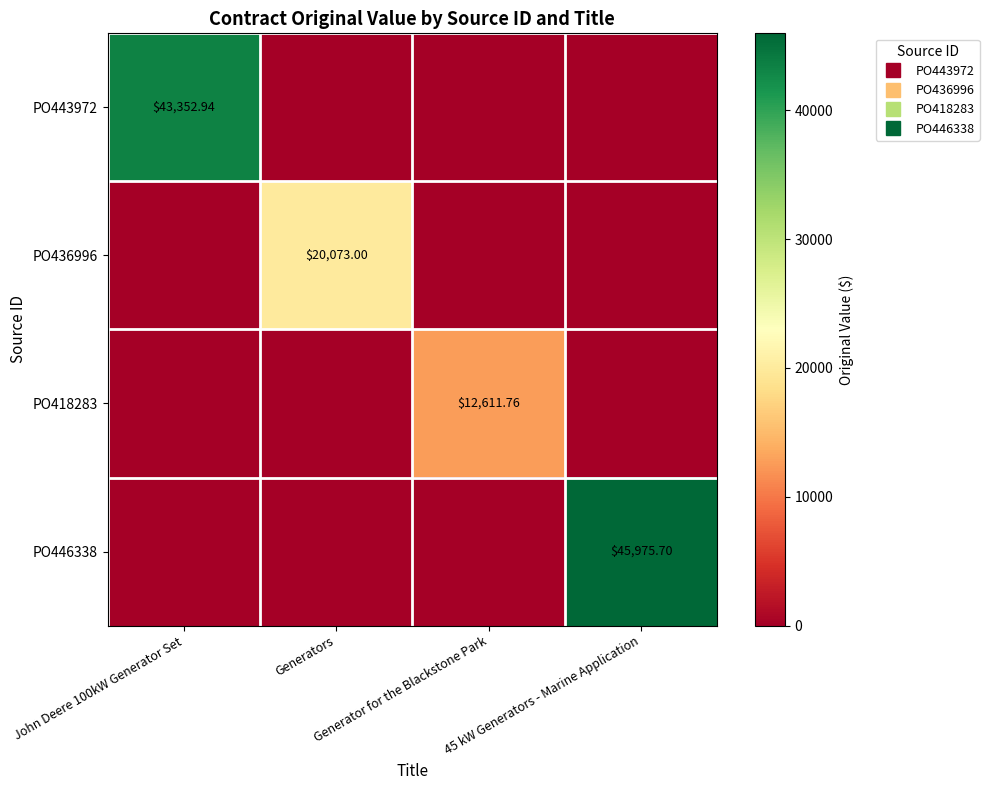

List the series in order of their peak value, highest first.

PO446338, PO443972, PO436996, PO418283